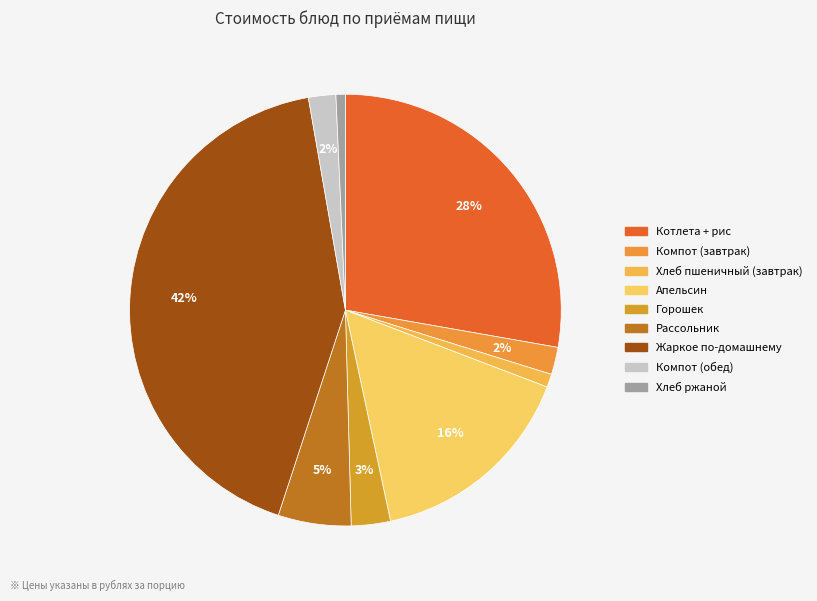

To the nearest percent, what is the average slice percentage?

11%